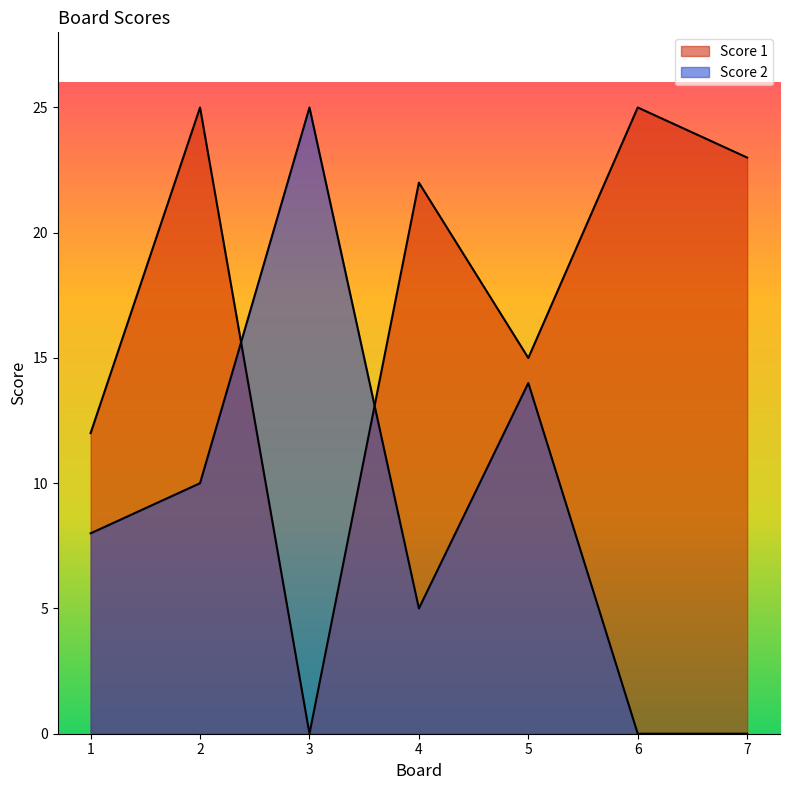

What are all the series names shown in the legend?

Score 1, Score 2